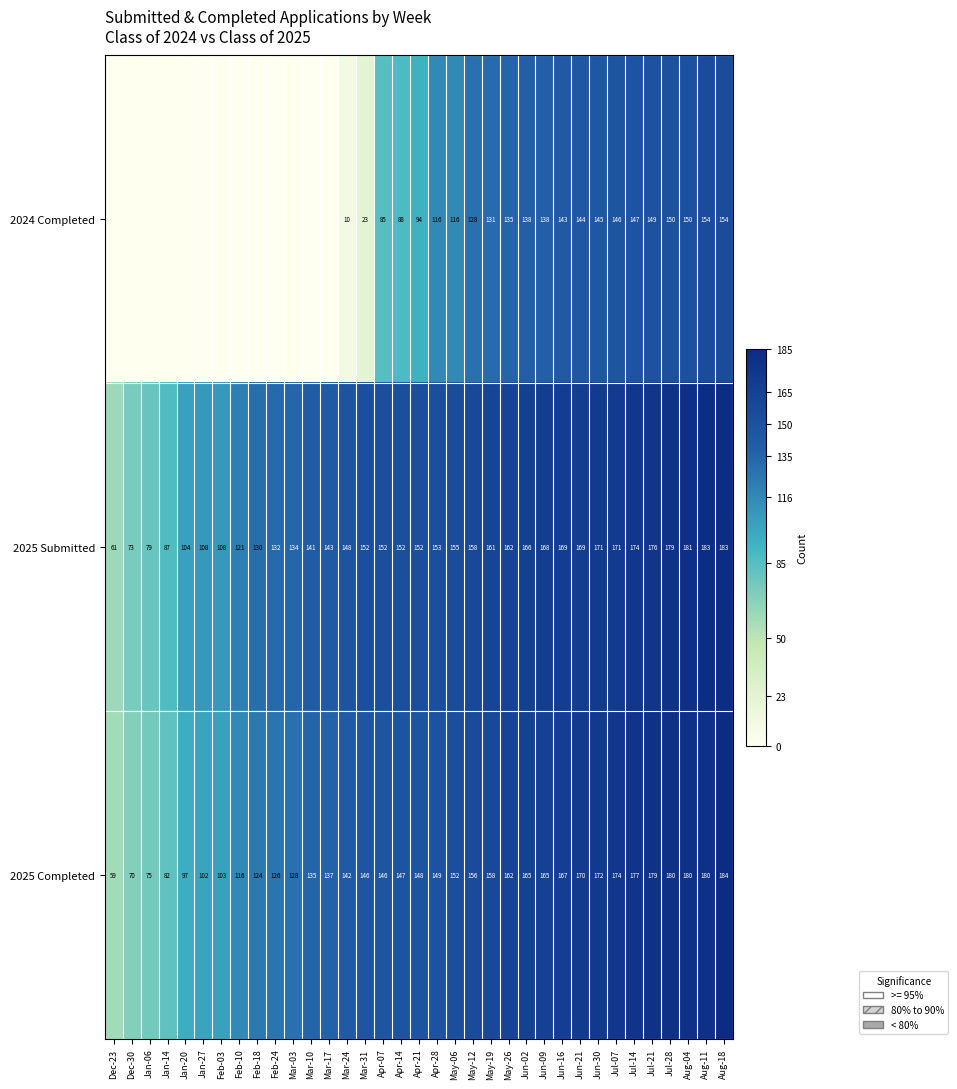

What is the difference between the 2025 Completed values at Mar-03 and Aug-04?

52